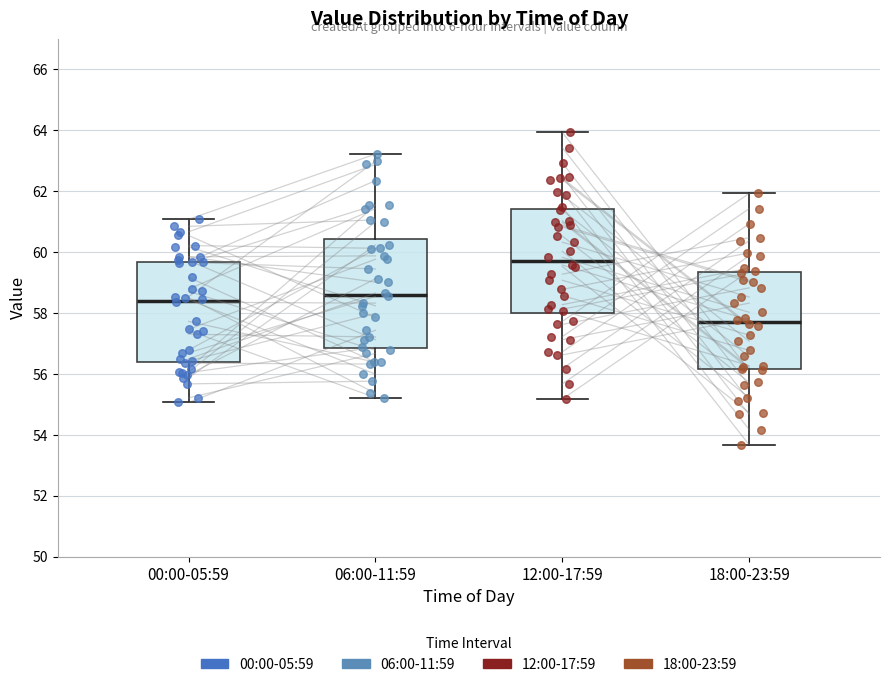

Reading left to right, read every box against the y-axis: the position of its median line, the range the box covers, and the ends of its whiskers. The values are not printed on the chart, so give them approximately, as read against the axis.

00:00-05:59: median 58.4, box 56.4 to 59.6, whiskers 55.0 to 61.0
06:00-11:59: median 58.6, box 56.8 to 60.4, whiskers 55.2 to 63.2
12:00-17:59: median 59.6, box 58.0 to 61.4, whiskers 55.2 to 64.0
18:00-23:59: median 57.6, box 56.2 to 59.4, whiskers 53.6 to 62.0